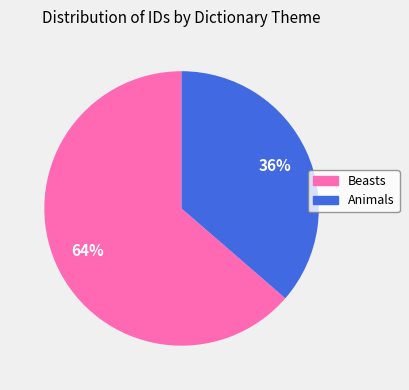

To the nearest percent, what is the average slice percentage?

50%